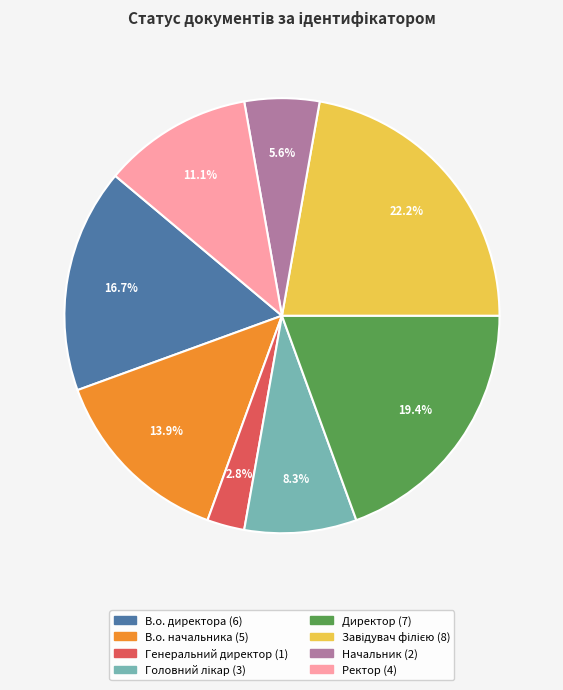

To the nearest percent, what portion does Генеральний директор represent?

3%